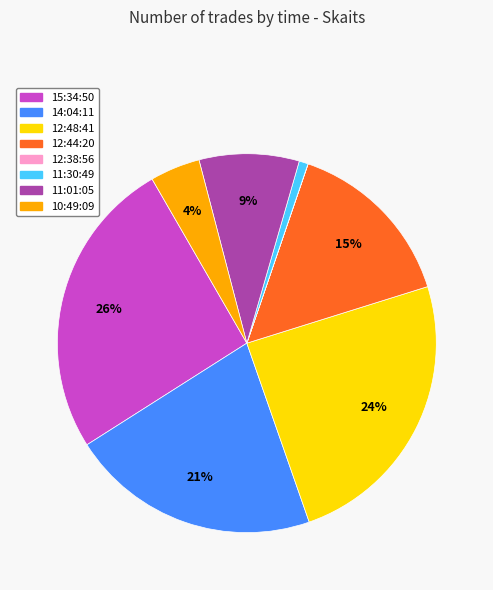

Which category has the biggest portion of the pie?

15:34:50